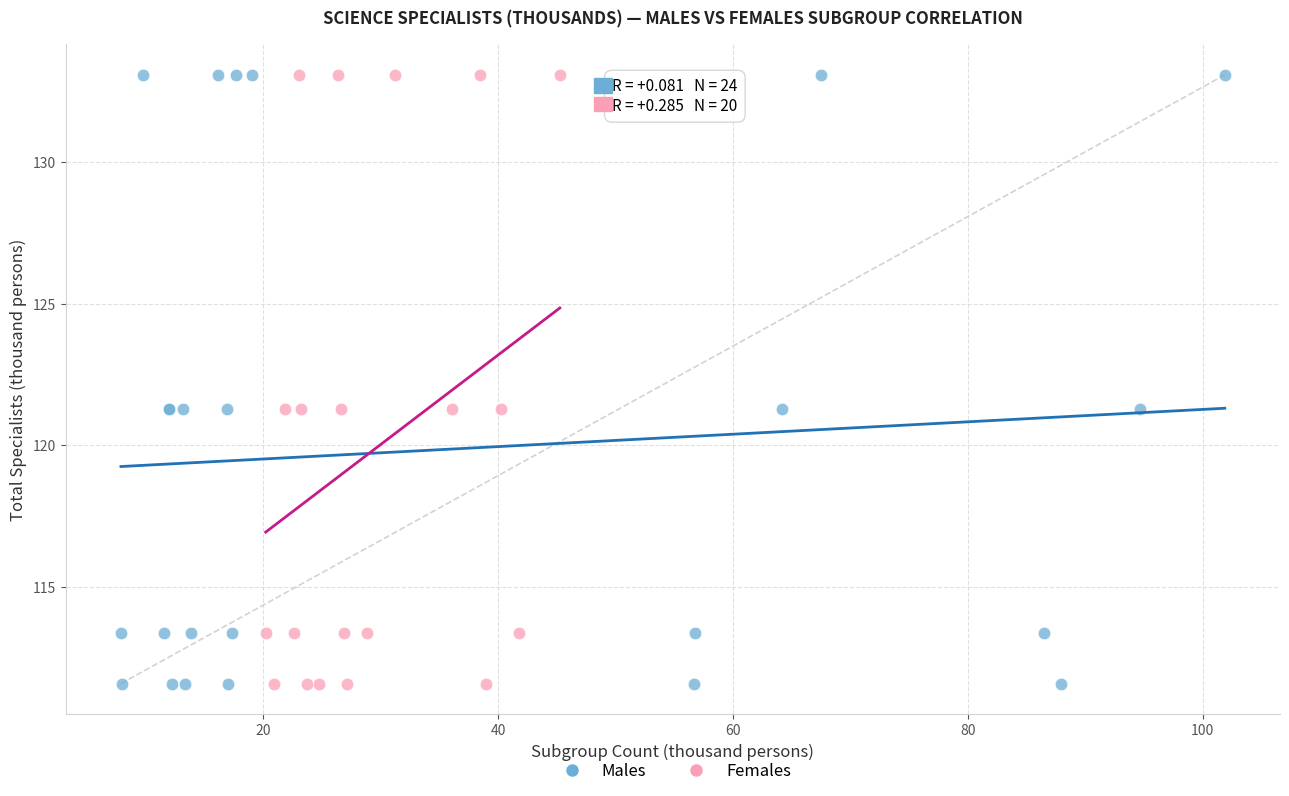

What are all the series names shown in the legend?

Males, Females